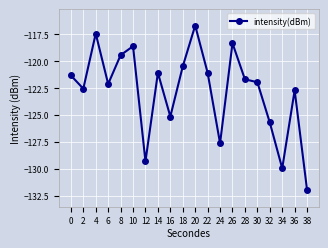

Is it true that the value at 4 is -154.5?

False